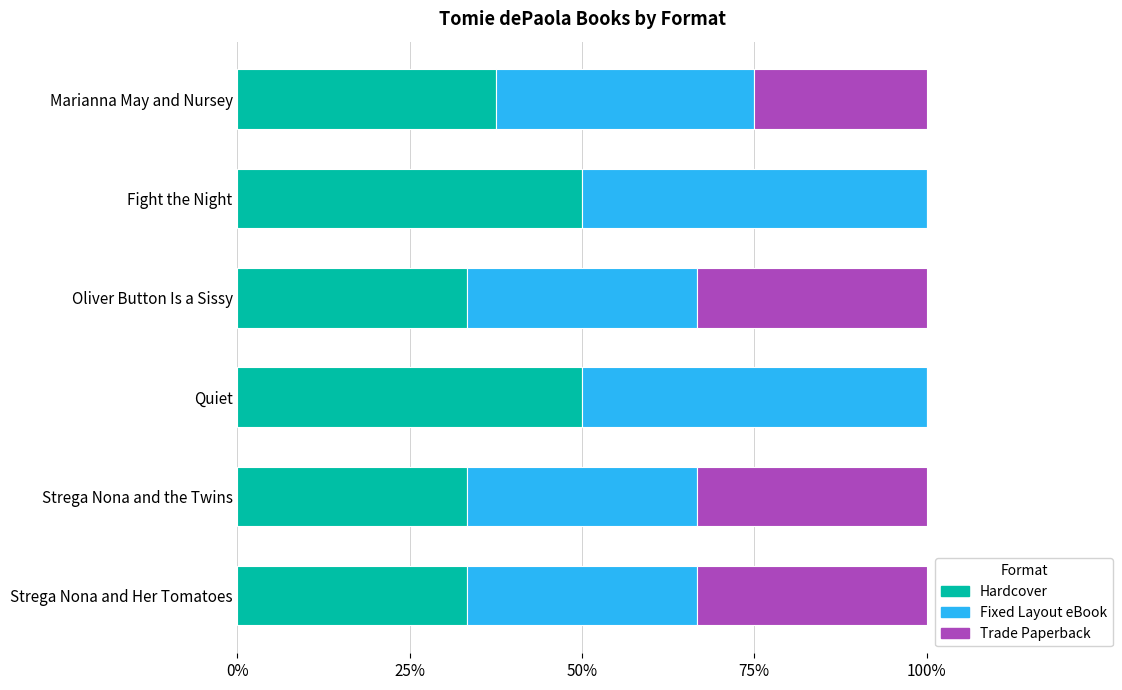

What is the highest value of the Hardcover series?

50.0